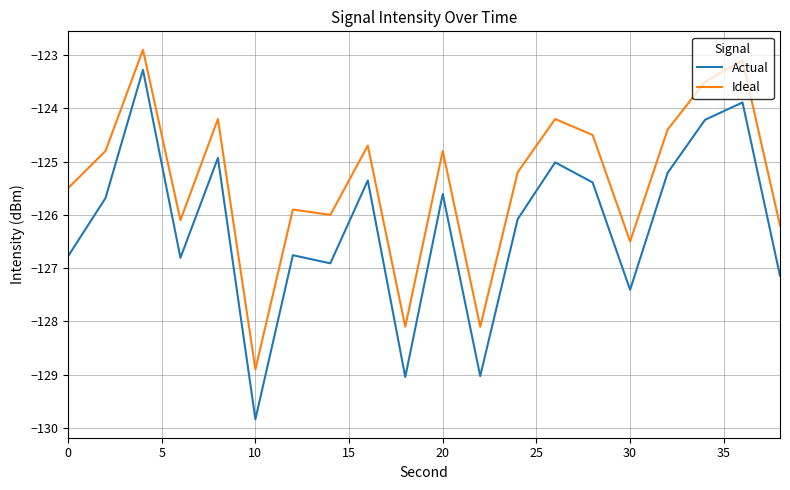

What is the smallest value displayed?

-129.8